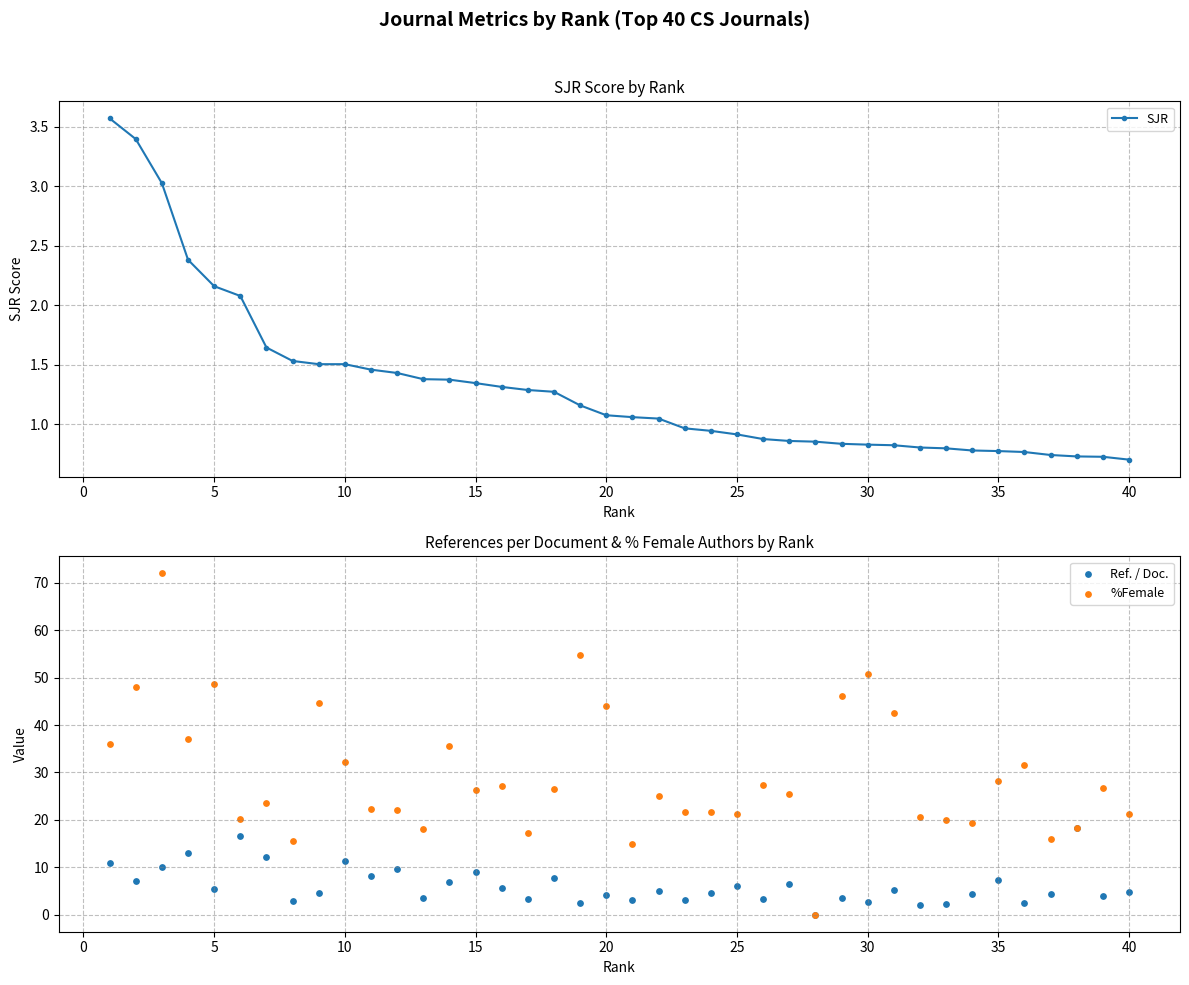

True or false: SJR has a value of 1.5 at 10.

True